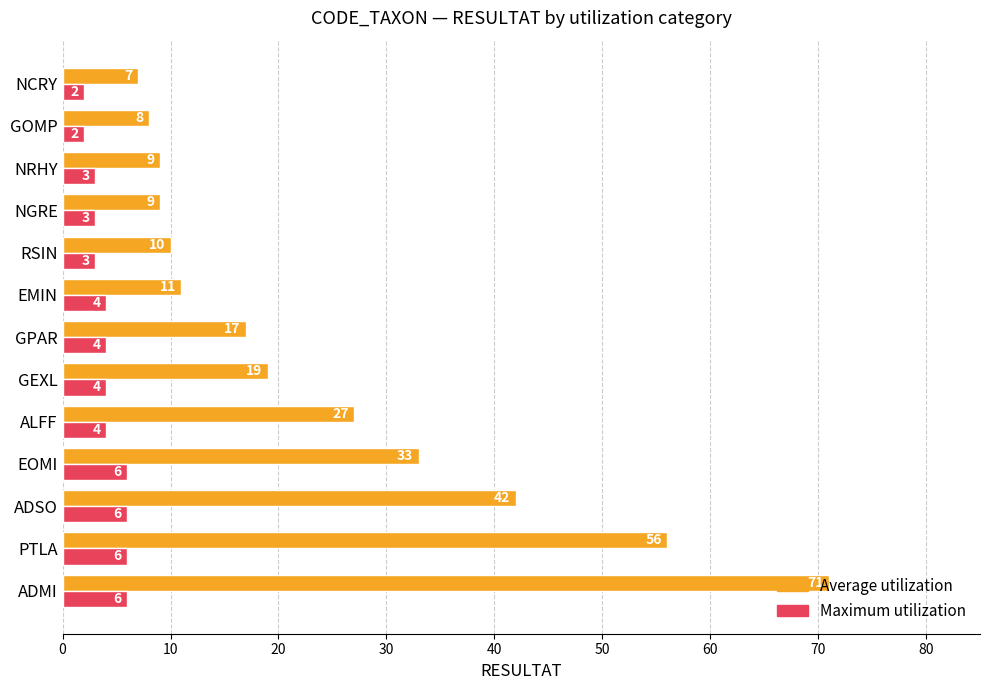

What is the difference between the Average utilization values at ALFF and RSIN?

17